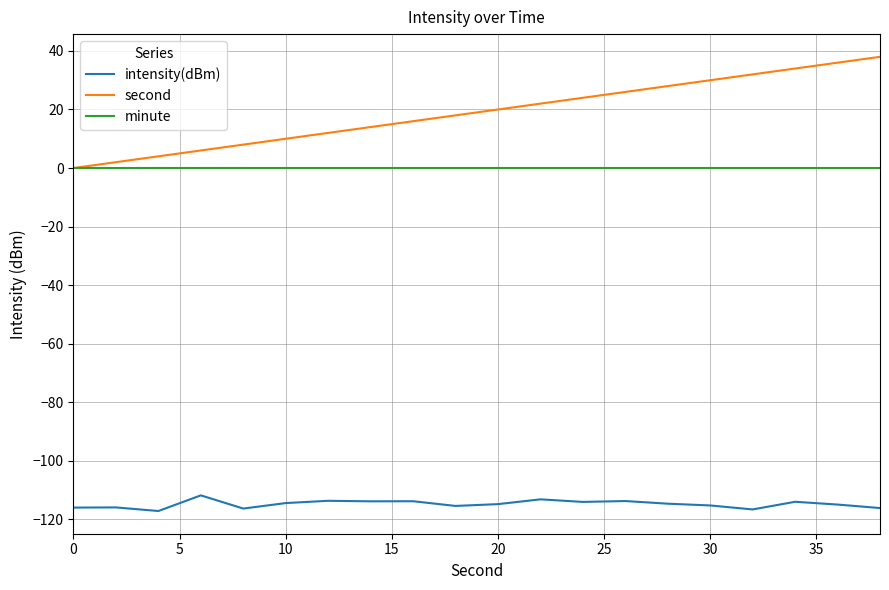

Which series has the widest spread of values?

second